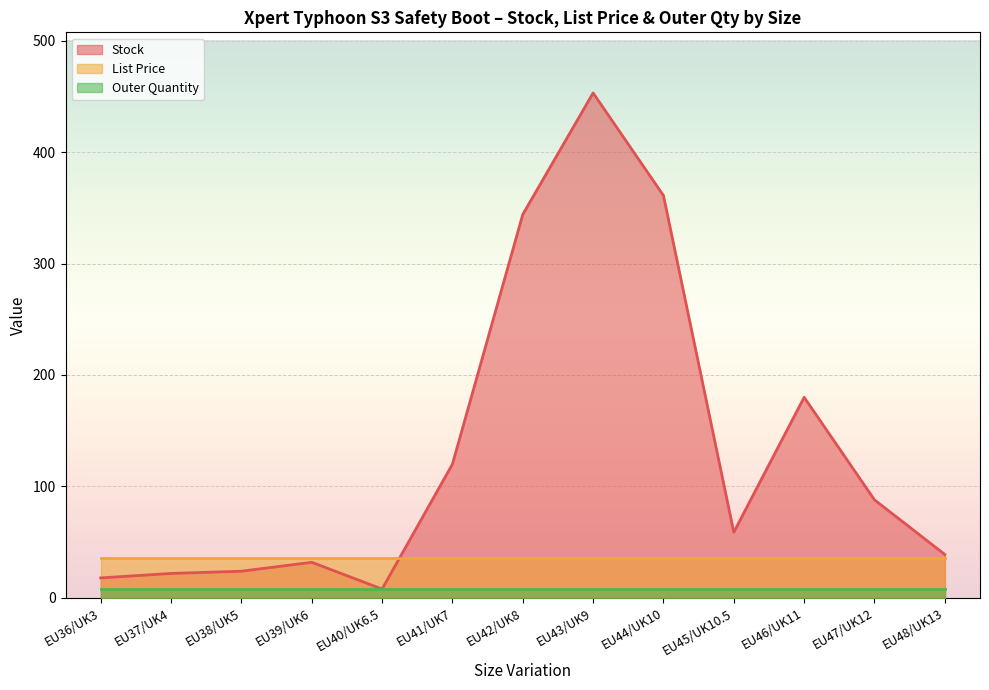

What are all the series names shown in the legend?

Stock, List Price, Outer Quantity